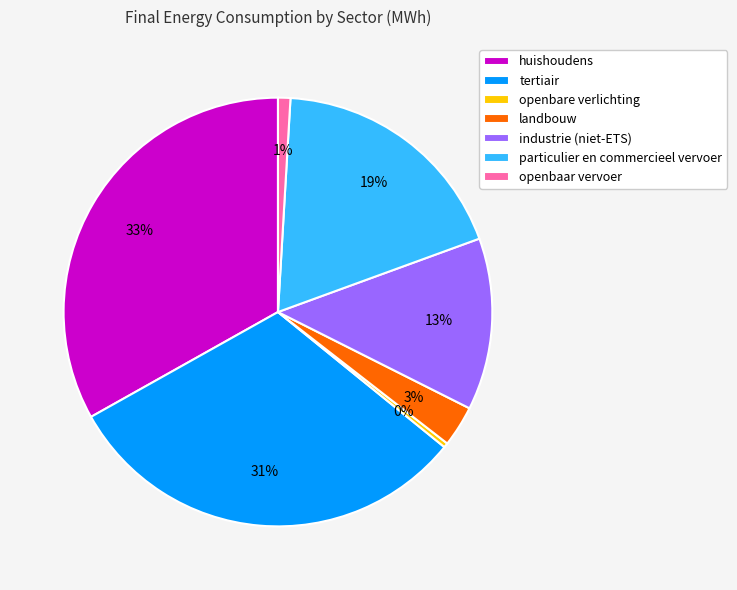

What percentage is the industrie (niet-ETS) slice, to the nearest percent?

13%